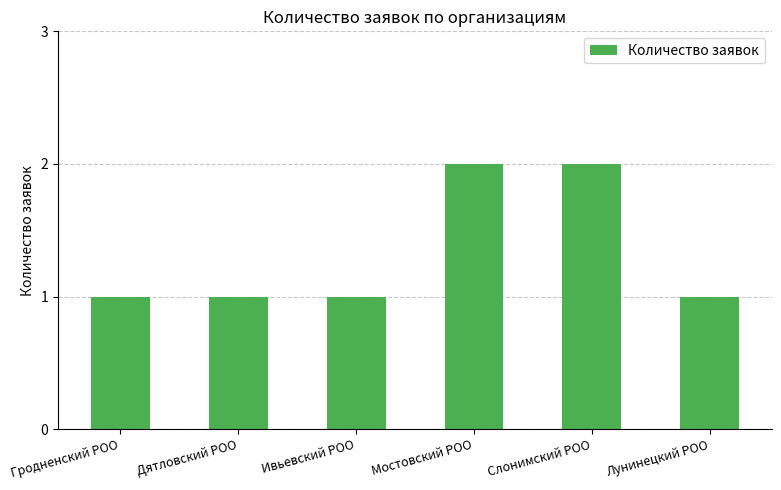

What is the sum of all values?

8